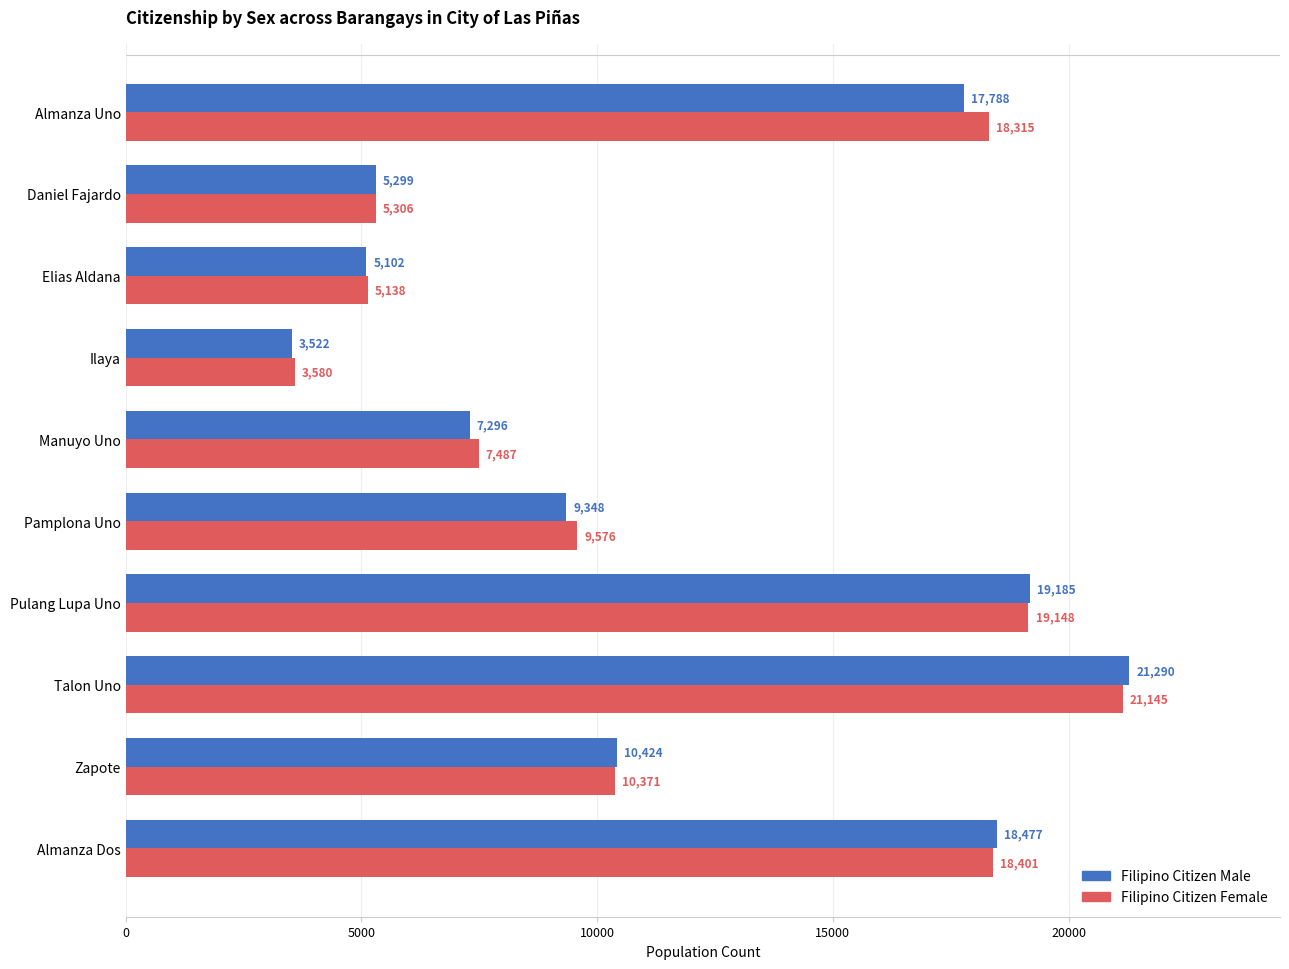

Which label corresponds to the smallest value in the chart?

Ilaya